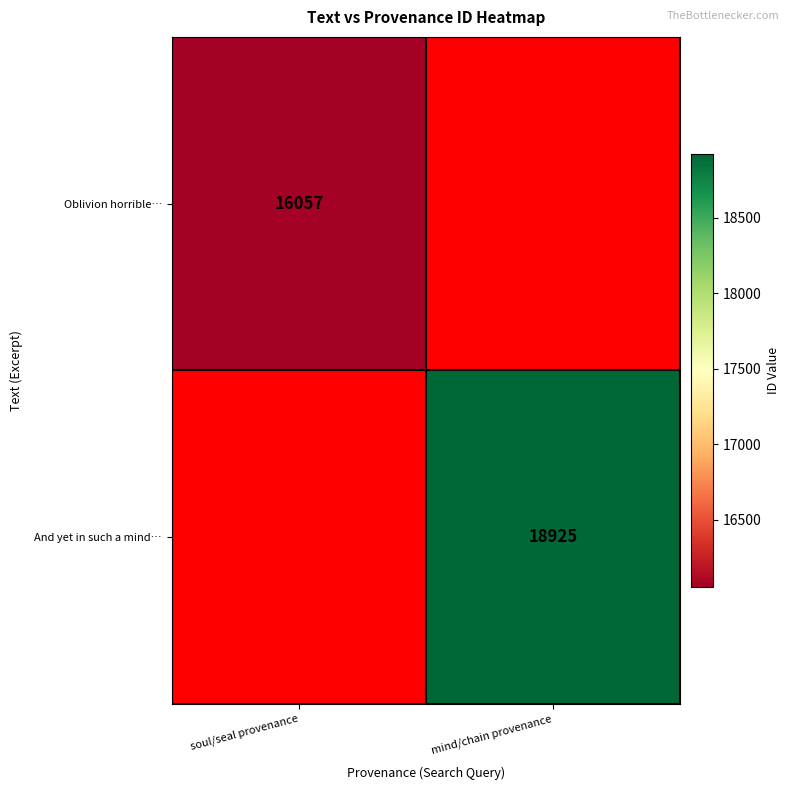

Is it true that And yet in such a mind… equals 7860.1 at mind/chain provenance?

False